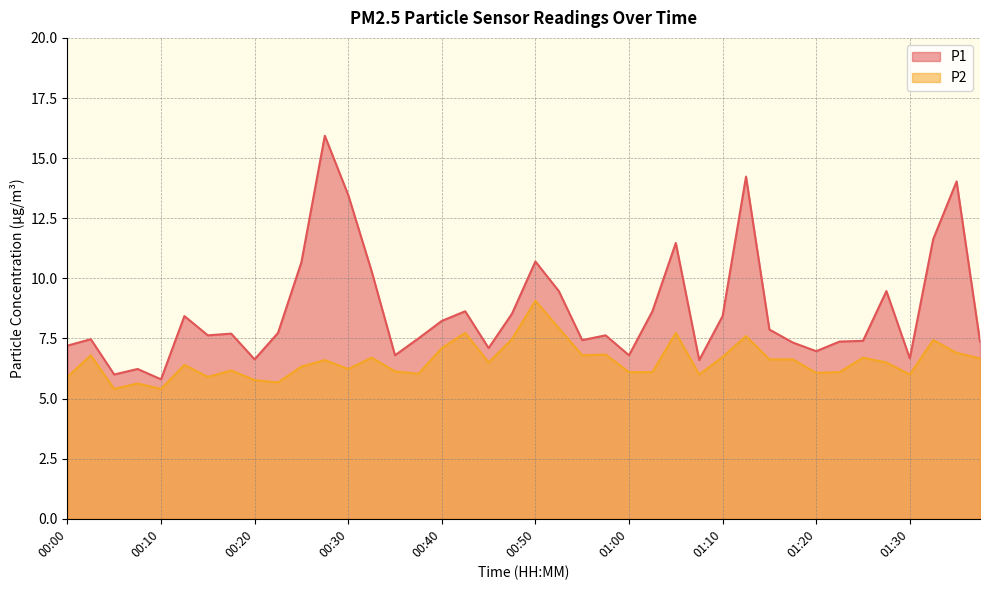

What is the lowest value of the P1 series?

5.8